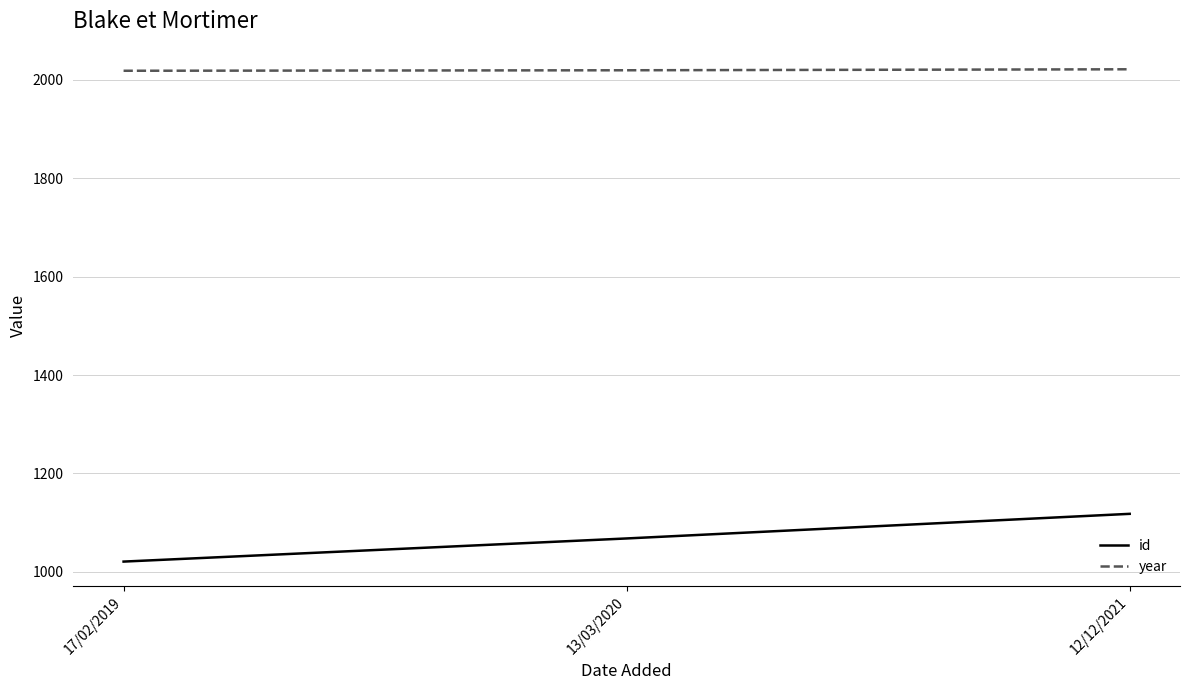

What is the maximum value shown in the chart?

2021